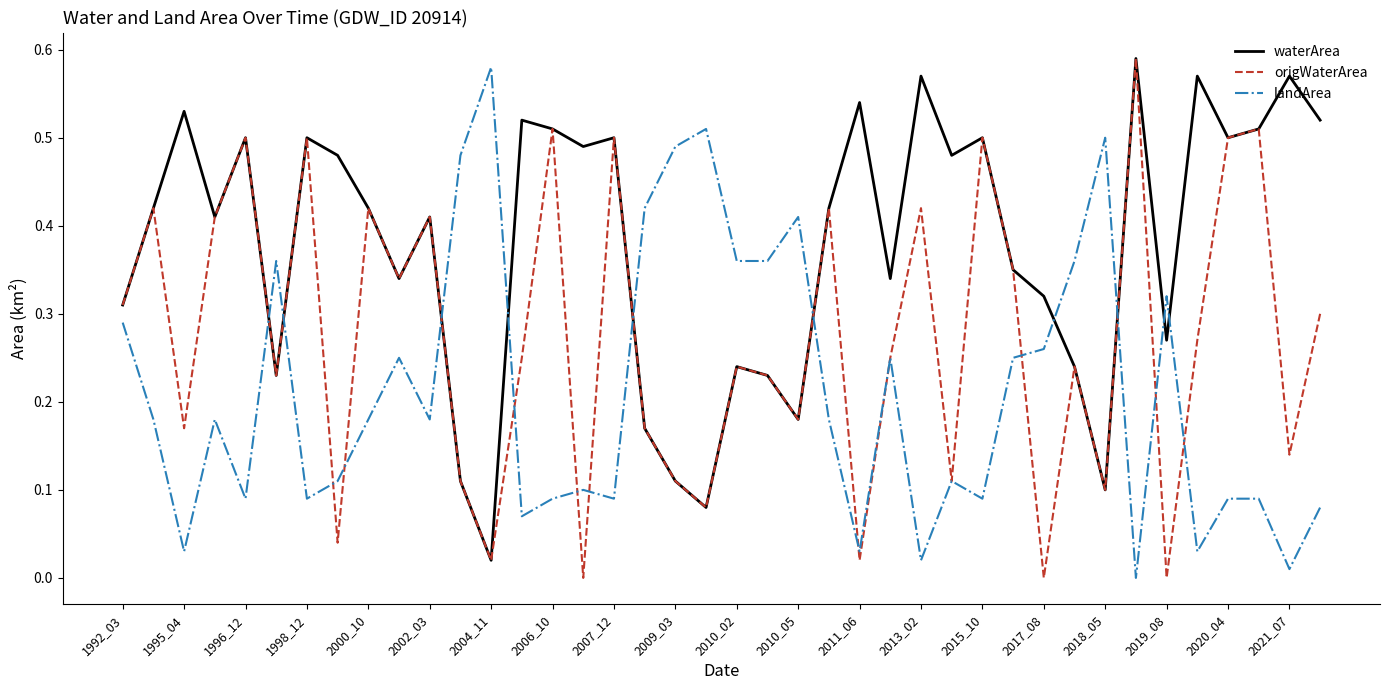

Which series has the largest total across all categories?

waterArea